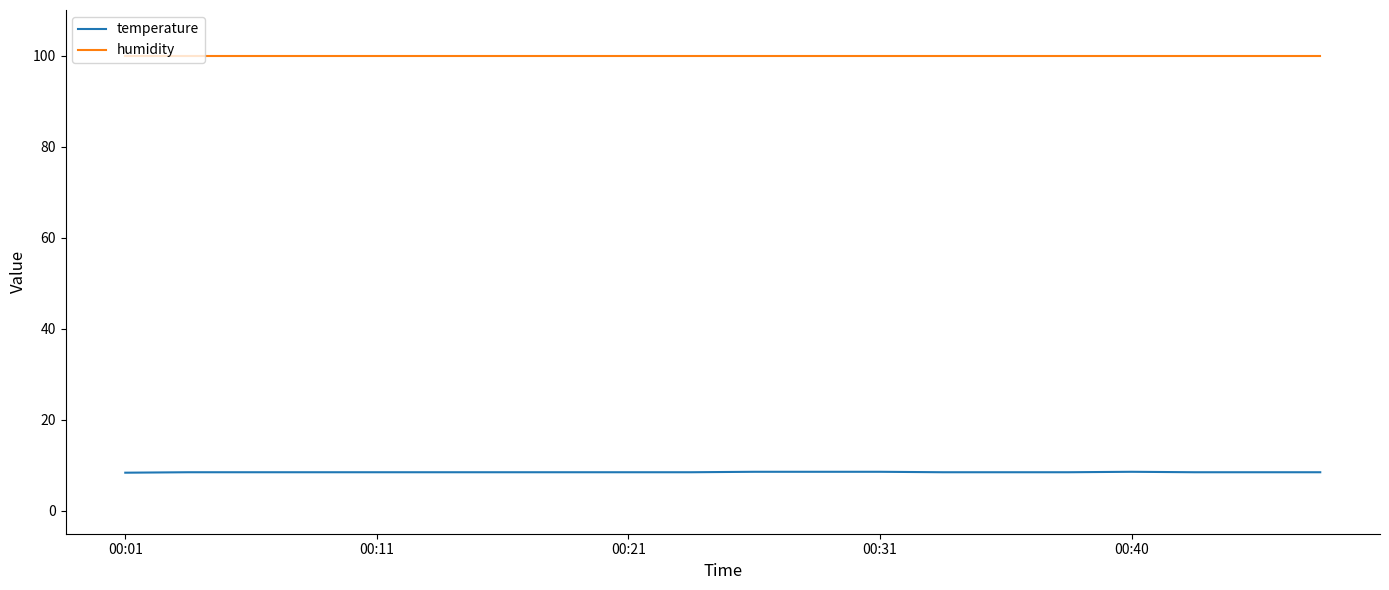

What is the highest value of the temperature series?

8.6